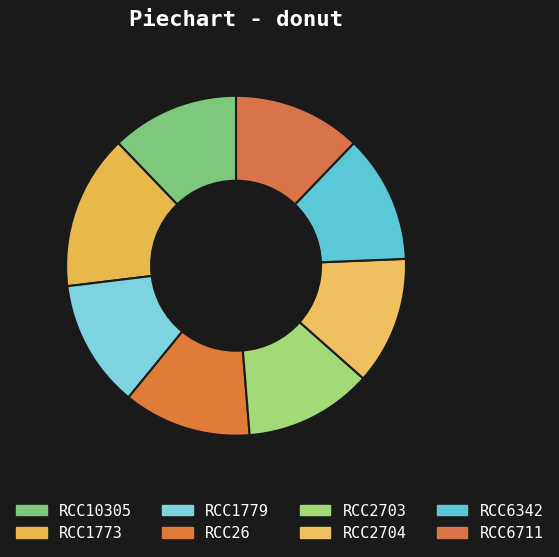

How many segments does this pie chart have?

8